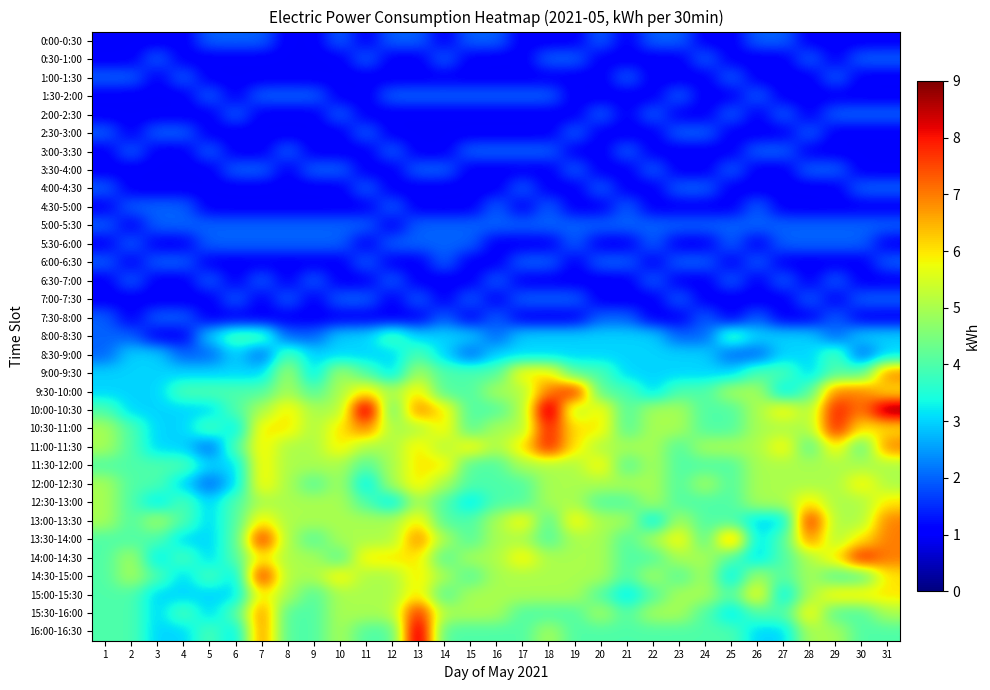

Between 6 and 11, which series saw the biggest shift?

10:00-10:30